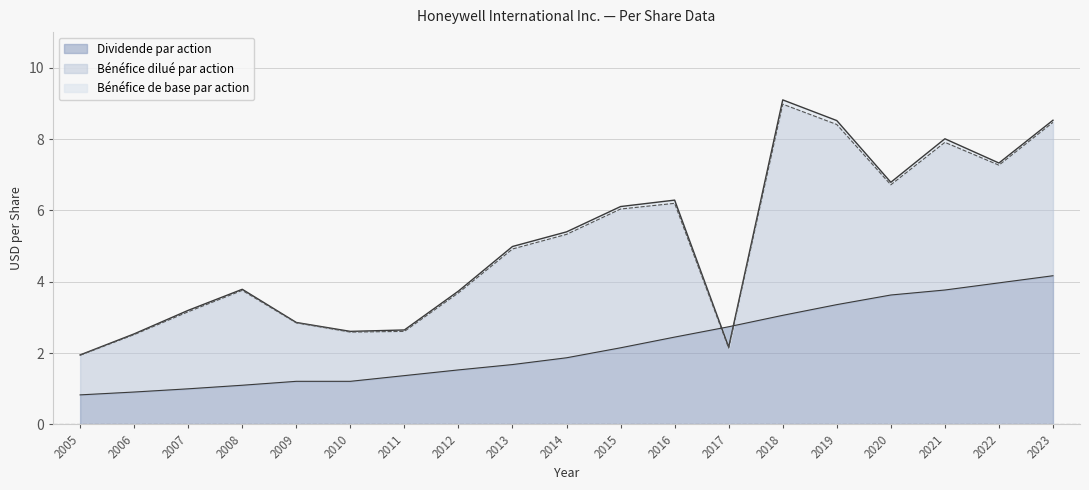

Where does the Bénéfice dilué par action series first go above 4?

2013